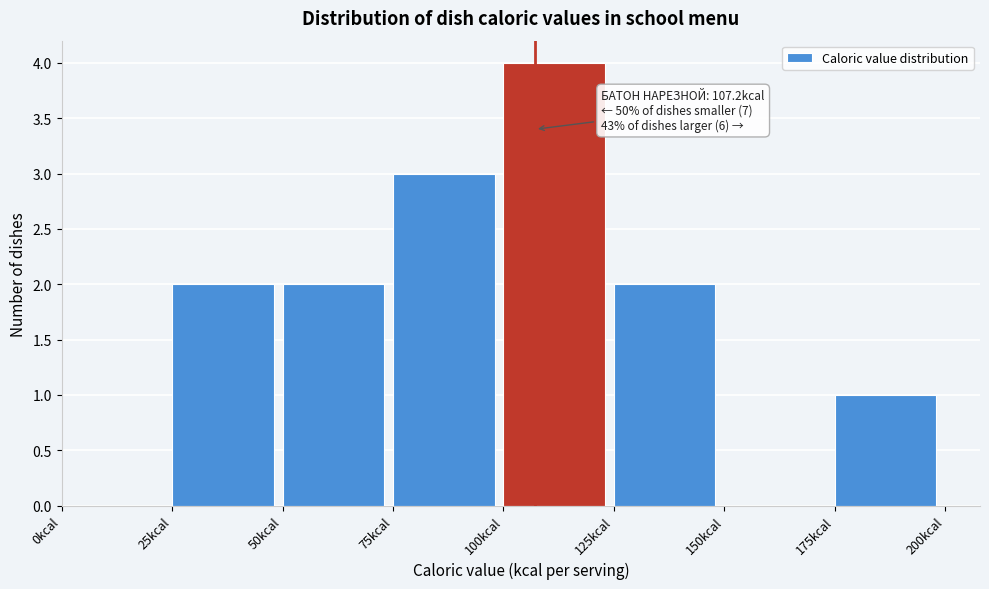

Over which range of the x-axis is the bar tallest?

100 to 125